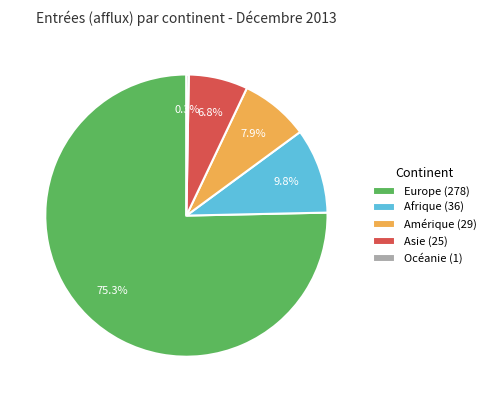

What is the largest slice in the pie chart?

Europe